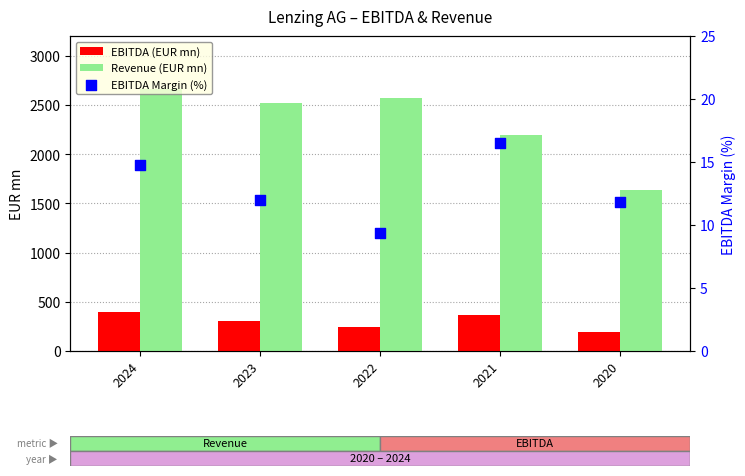

What are all the series names shown in the legend?

EBITDA (EUR mn), Revenue (EUR mn), EBITDA Margin (%)